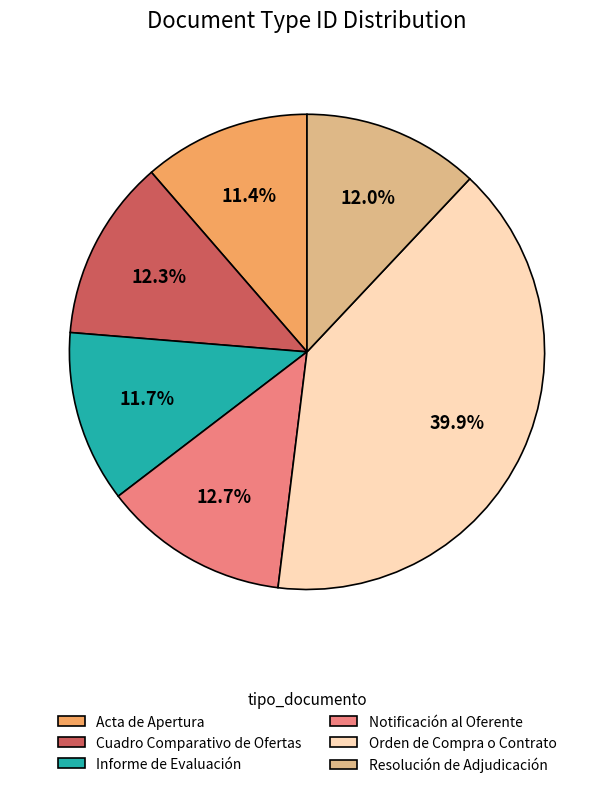

What percentage is NOT represented by Acta de Apertura?

88.6%